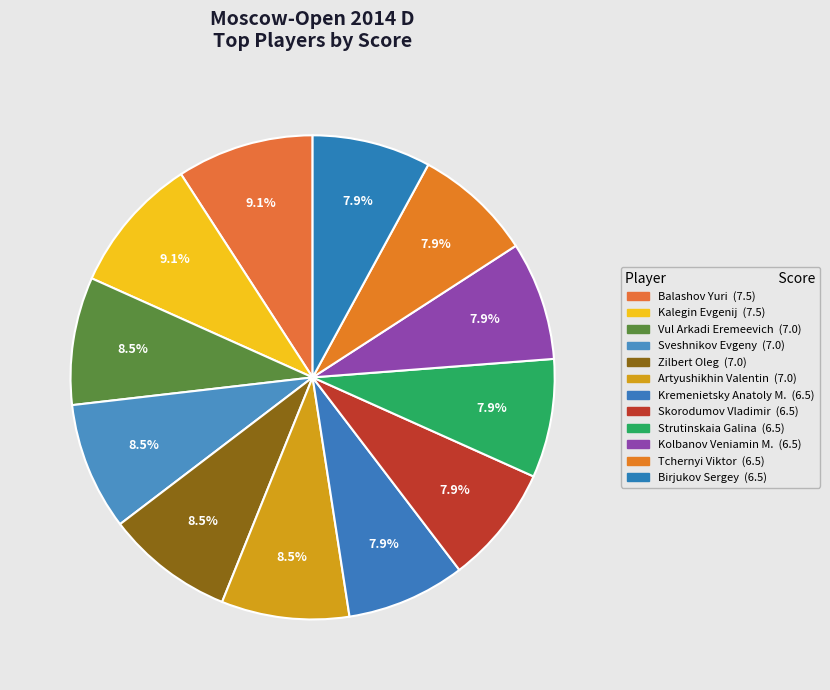

How much of the chart is everything except Zilbert Oleg?

91.5%